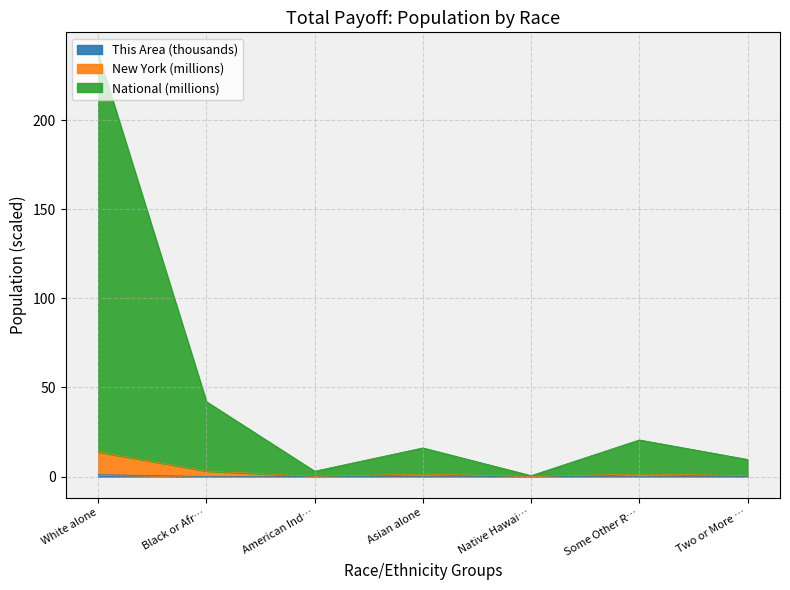

What is the label of the 4th point from the right?

Asian alone